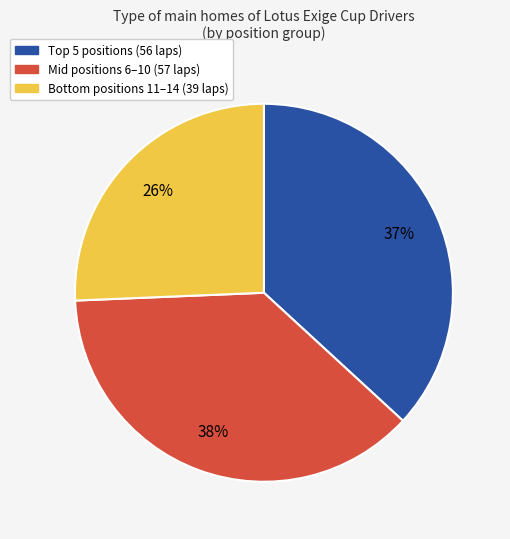

To the nearest percent, what is the average slice percentage?

33%